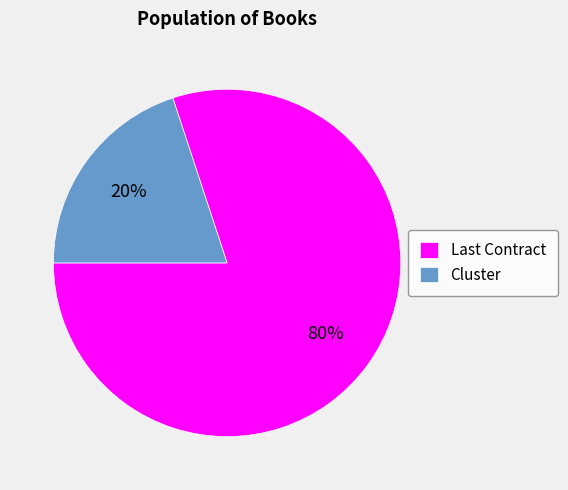

Rank the categories by value from highest to lowest.

Last Contract, Cluster